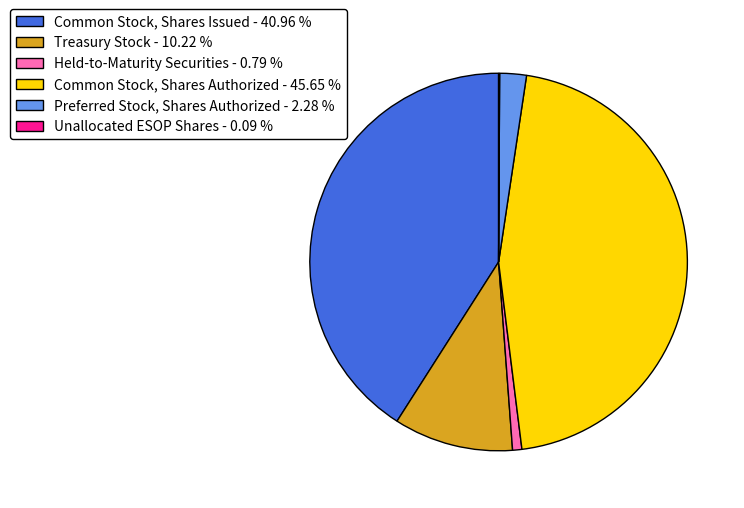

Does Preferred Stock, Shares Authorized - 2.28 % account for over 50% of the chart?

No